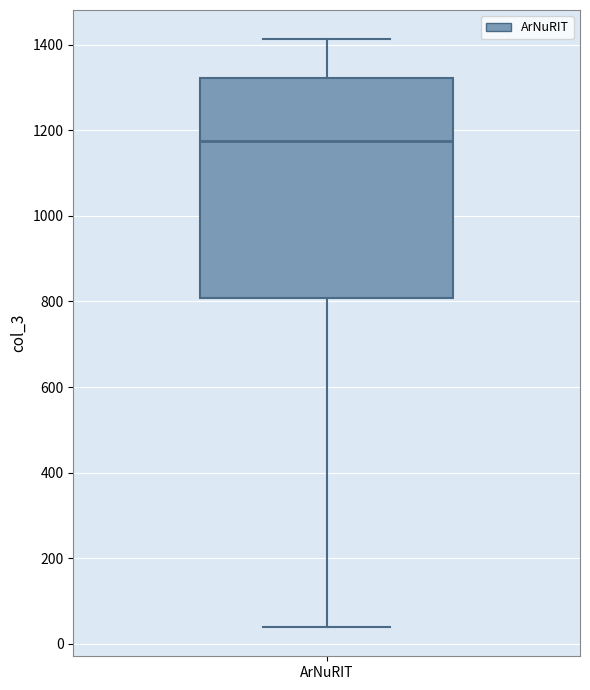

Where is the upper edge of the box for ArNuRIT on the y-axis? The values are not printed on the chart, so give them approximately, as read against the axis.

1320